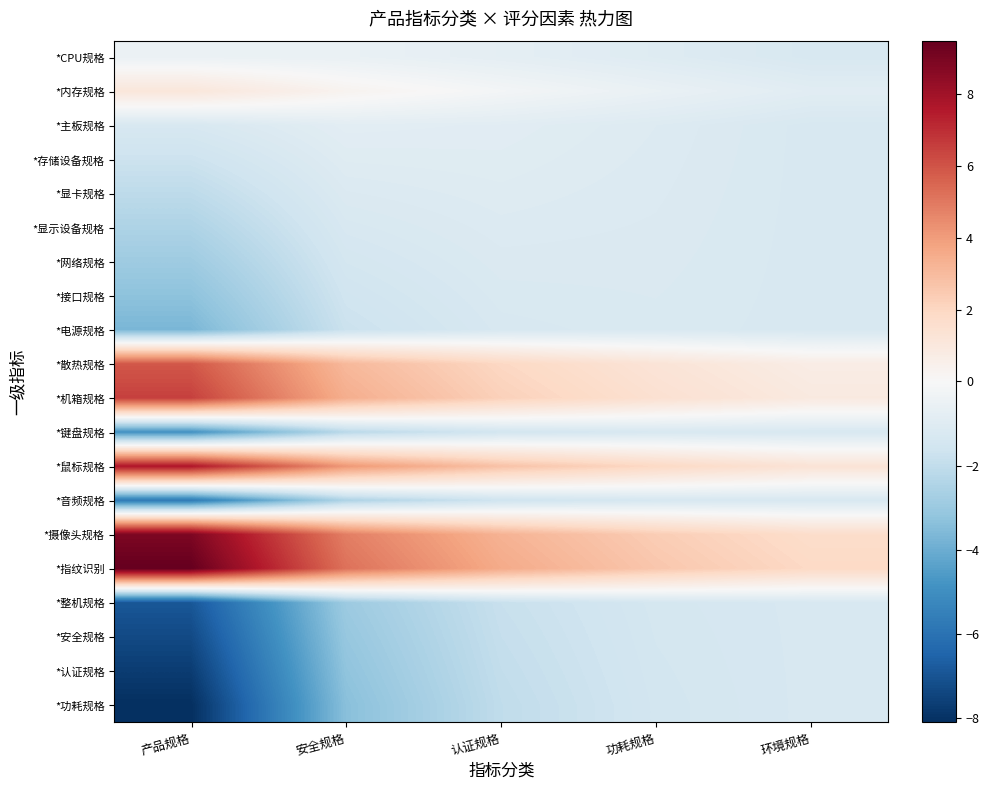

Reading right to left, what are all the values shown in this chart?

*CPU规格: 环境规格=-1.3	功耗规格=-1.0	认证规格=-0.8	安全规格=-0.6	产品规格=-0.5
*内存规格: 环境规格=-0.9	功耗规格=-0.5	认证规格=-0.2	安全规格=0.3	产品规格=1.1
*主板规格: 环境规格=-1.3	功耗规格=-1.1	认证规格=-0.9	安全规格=-0.9	产品规格=-1.3
*存储设备规格: 环境规格=-1.3	功耗规格=-1.1	认证规格=-1.0	安全规格=-1.0	产品规格=-1.7
*显卡规格: 环境规格=-1.3	功耗规格=-1.1	认证规格=-1.0	安全规格=-1.1	产品规格=-2.1
*显示设备规格: 环境规格=-1.3	功耗规格=-1.1	认证规格=-1.1	安全规格=-1.3	产品规格=-2.5
*网络规格: 环境规格=-1.3	功耗规格=-1.2	认证规格=-1.2	安全规格=-1.4	产品规格=-2.9
*接口规格: 环境规格=-1.3	功耗规格=-1.2	认证规格=-1.2	安全规格=-1.6	产品规格=-3.3
*电源规格: 环境规格=-1.3	功耗规格=-1.2	认证规格=-1.3	安全规格=-1.7	产品规格=-3.7
*散热规格: 环境规格=0.7	功耗规格=1.2	认证规格=2.0	安全规格=3.1	产品规格=5.9
*机箱规格: 环境规格=0.9	功耗规格=1.5	认证规格=2.2	安全规格=3.5	产品规格=6.5
*键盘规格: 环境规格=-1.3	功耗规格=-1.3	认证规格=-1.5	安全规格=-2.2	产品规格=-4.9
*鼠标规格: 环境规格=1.3	功耗规格=1.9	认证规格=2.8	安全规格=4.2	产品规格=7.7
*音频规格: 环境规格=-1.3	功耗规格=-1.3	认证规格=-1.6	安全规格=-2.5	产品规格=-5.7
*摄像头规格: 环境规格=1.7	功耗规格=2.4	认证规格=3.3	安全规格=4.9	产品规格=8.9
*指纹识别: 环境规格=1.9	功耗规格=2.6	认证规格=3.6	安全规格=5.2	产品规格=9.5
*整机规格: 环境规格=-1.3	功耗规格=-1.4	认证规格=-1.8	安全规格=-2.9	产品规格=-6.9
*安全规格: 环境规格=-1.3	功耗规格=-1.4	认证规格=-1.9	安全规格=-3.1	产品规格=-7.3
*认证规格: 环境规格=-1.3	功耗规格=-1.5	认证规格=-2.0	安全规格=-3.2	产品规格=-7.7
*功耗规格: 环境规格=-1.3	功耗规格=-1.5	认证规格=-2.0	安全规格=-3.4	产品规格=-8.1